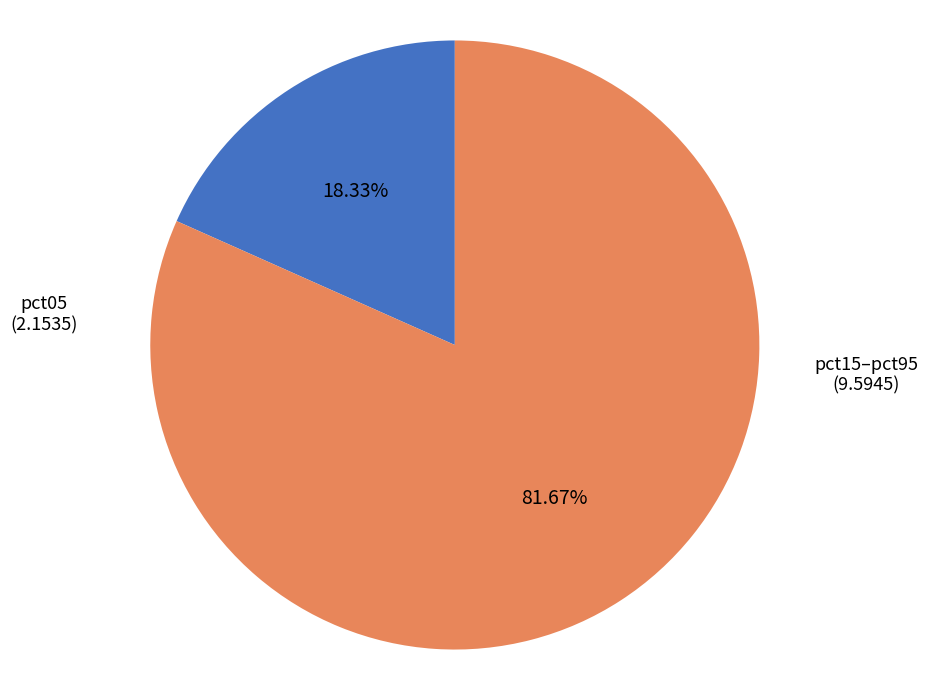

Which has a higher value, pct05 or pct15–pct95?

pct15–pct95